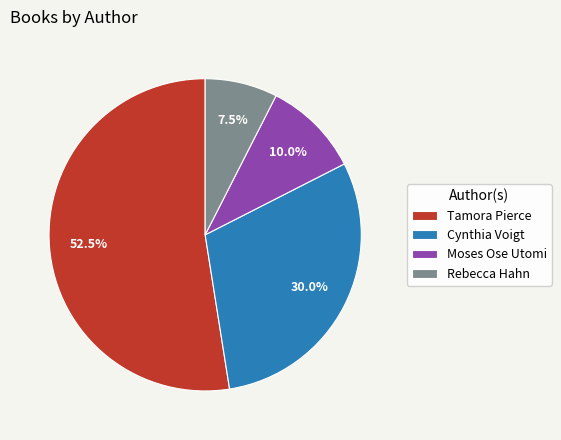

How many slices are in this pie chart?

4